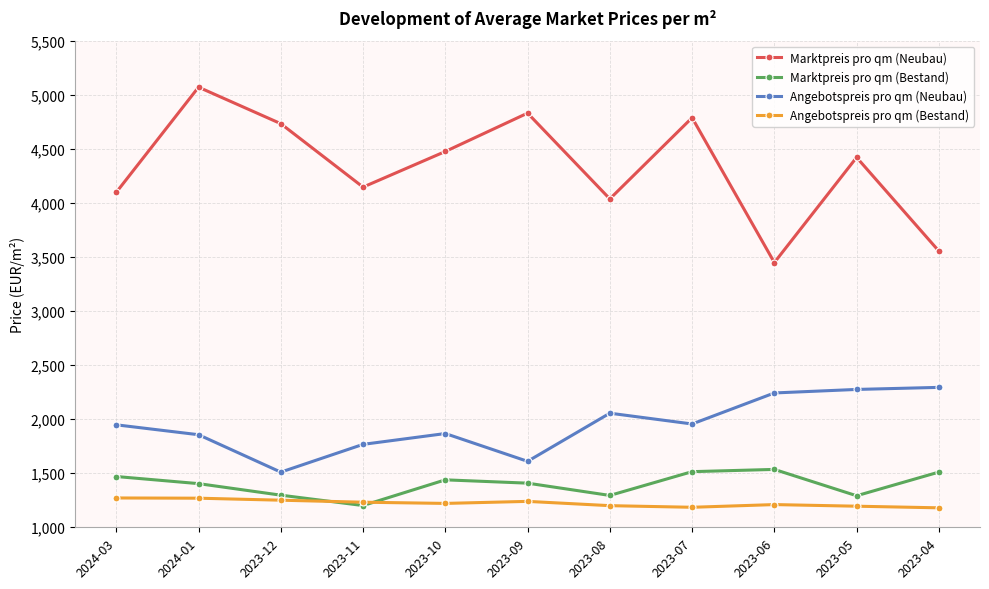

True or false: Angebotspreis pro qm (Neubau) and Angebotspreis pro qm (Bestand) cross at least once.

False